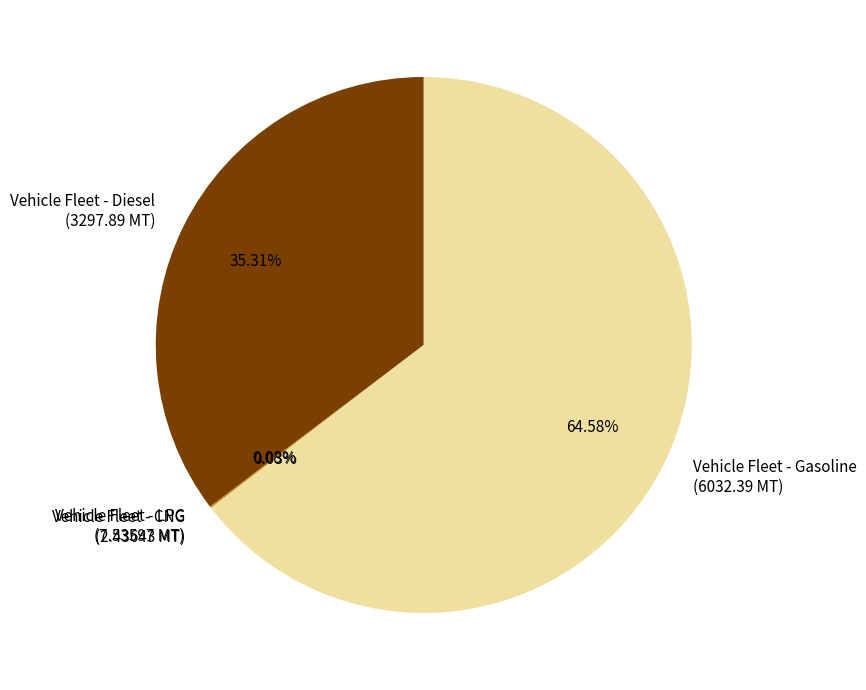

Is there any slice that represents more than half of the pie?

Yes